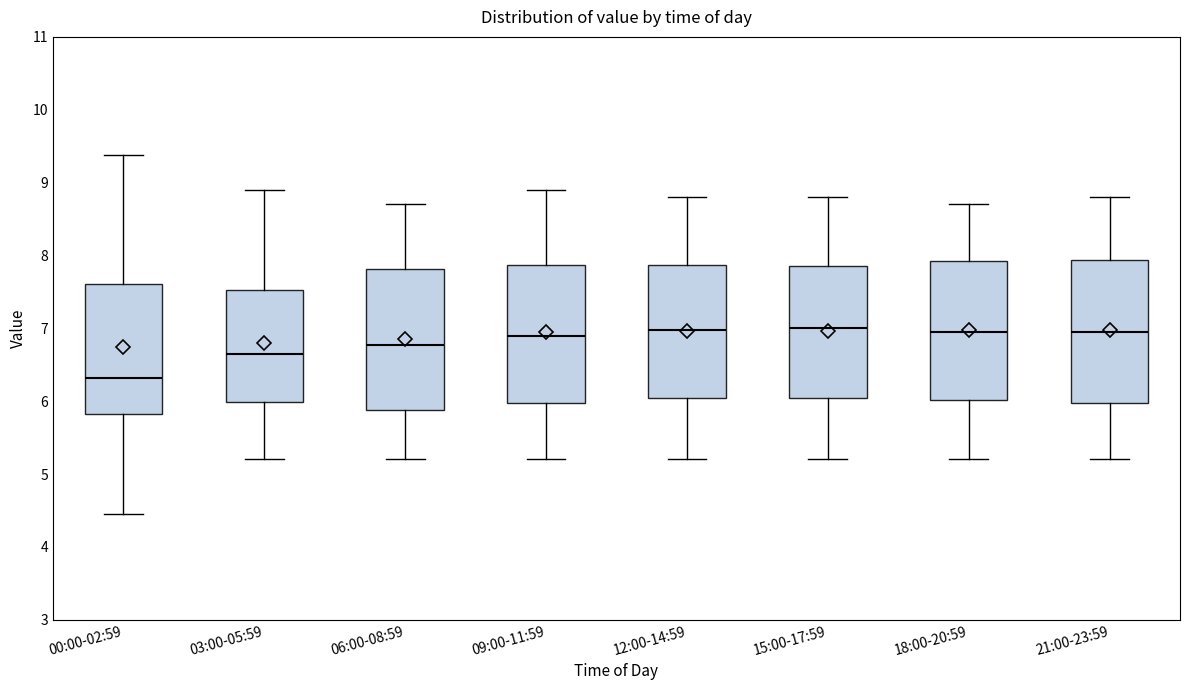

Reading left to right, transcribe this box plot: for each box, give where its median line is, the range the box spans, and where its two whiskers end, as read against the y-axis. The values are not printed on the chart, so give them approximately, as read against the axis.

00:00-02:59: median 6.3, box 5.8 to 7.6, whiskers 4.5 to 9.4
03:00-05:59: median 6.7, box 6.0 to 7.5, whiskers 5.2 to 8.9
06:00-08:59: median 6.8, box 5.9 to 7.8, whiskers 5.2 to 8.7
09:00-11:59: median 6.9, box 6.0 to 7.9, whiskers 5.2 to 8.9
12:00-14:59: median 7.0, box 6.1 to 7.9, whiskers 5.2 to 8.8
15:00-17:59: median 7.0, box 6.1 to 7.9, whiskers 5.2 to 8.8
18:00-20:59: median 7.0, box 6.0 to 7.9, whiskers 5.2 to 8.7
21:00-23:59: median 7.0, box 6.0 to 7.9, whiskers 5.2 to 8.8